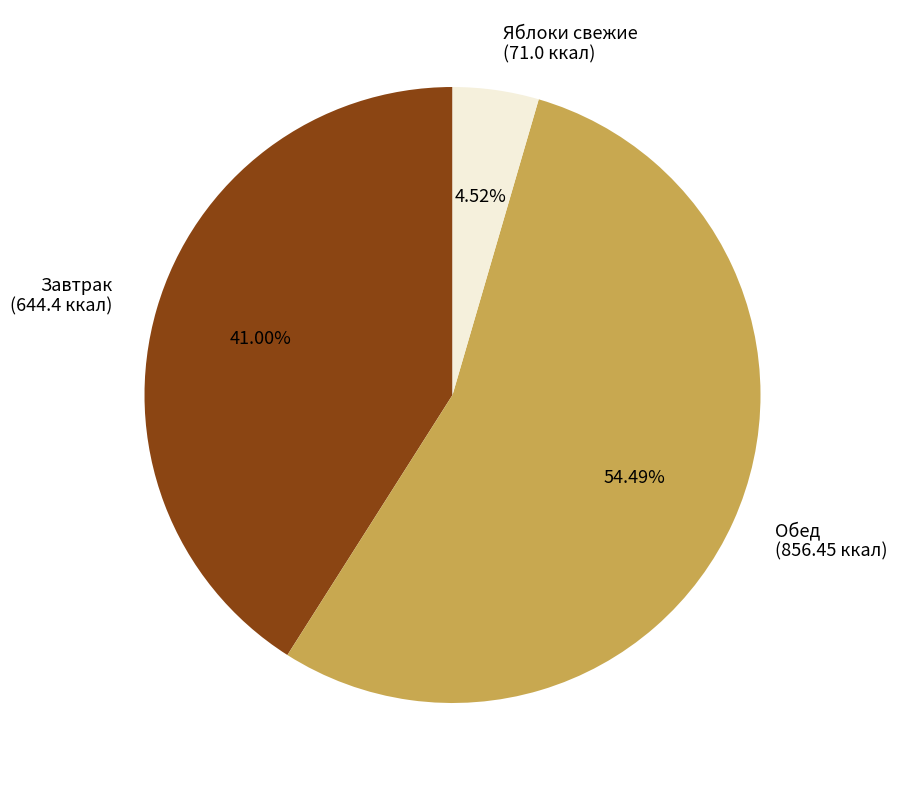

How many slices are in this pie chart?

3